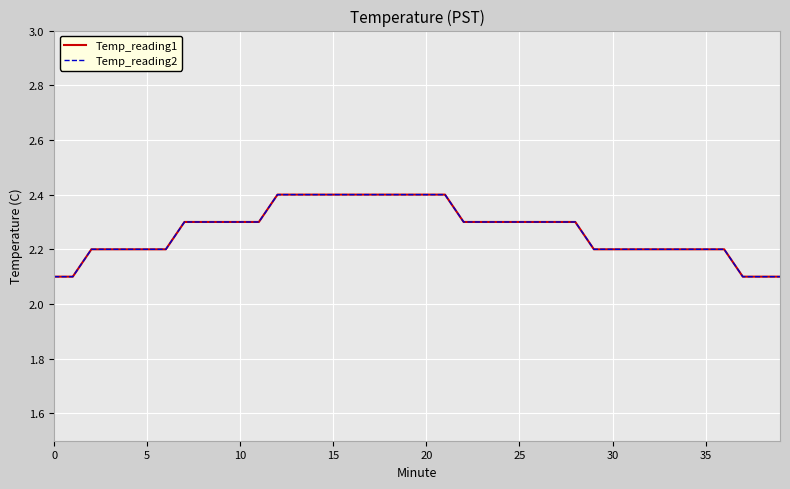

Does the chart have visible grid lines?

Yes